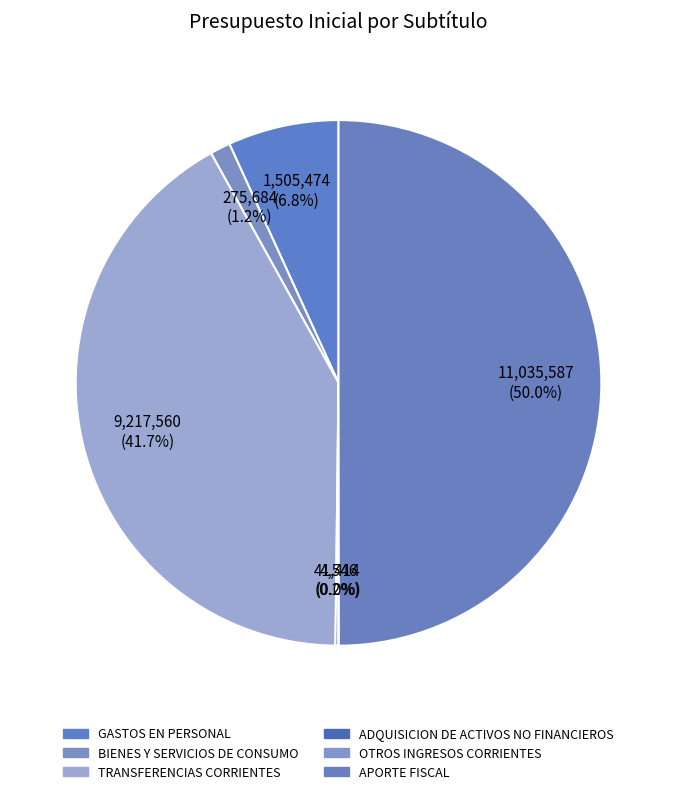

Combined, what portion of the pie is TRANSFERENCIAS CORRIENTES and GASTOS EN PERSONAL?

48.6%